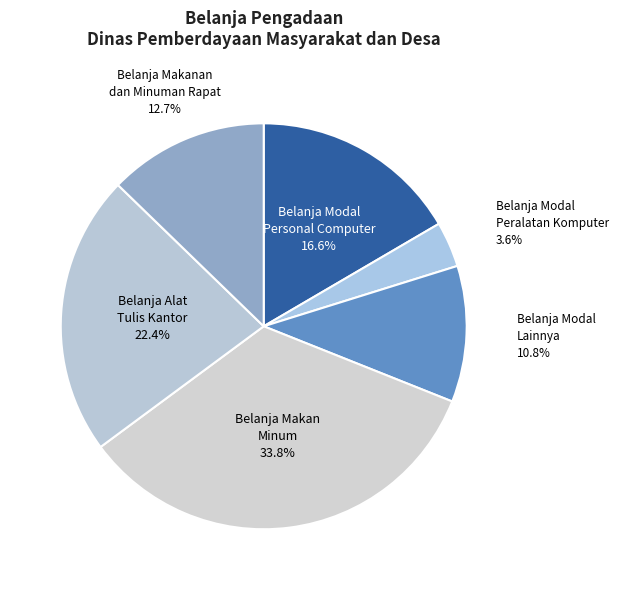

How many segments does this pie chart have?

6